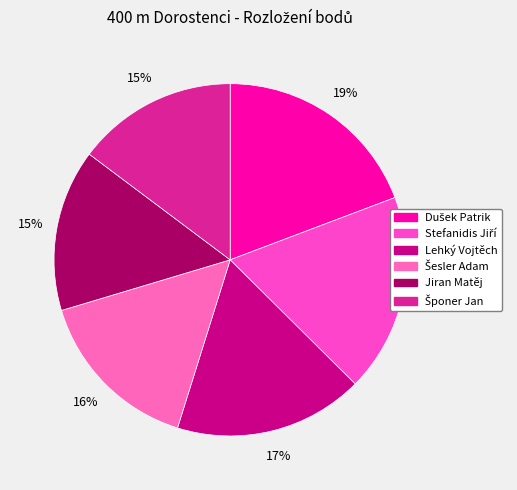

Approximately how many times larger is the value at Stefanidis Jiří compared to Dušek Patrik?

0.9